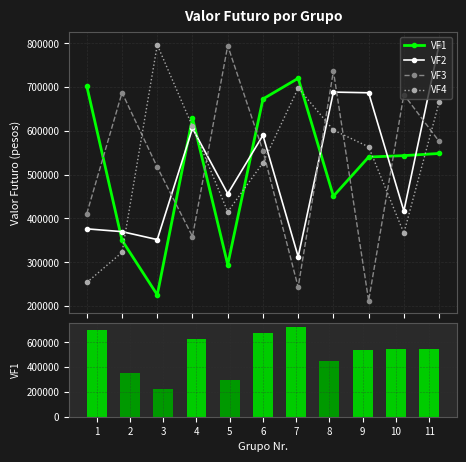

At which category is the sum across all series the highest?

11